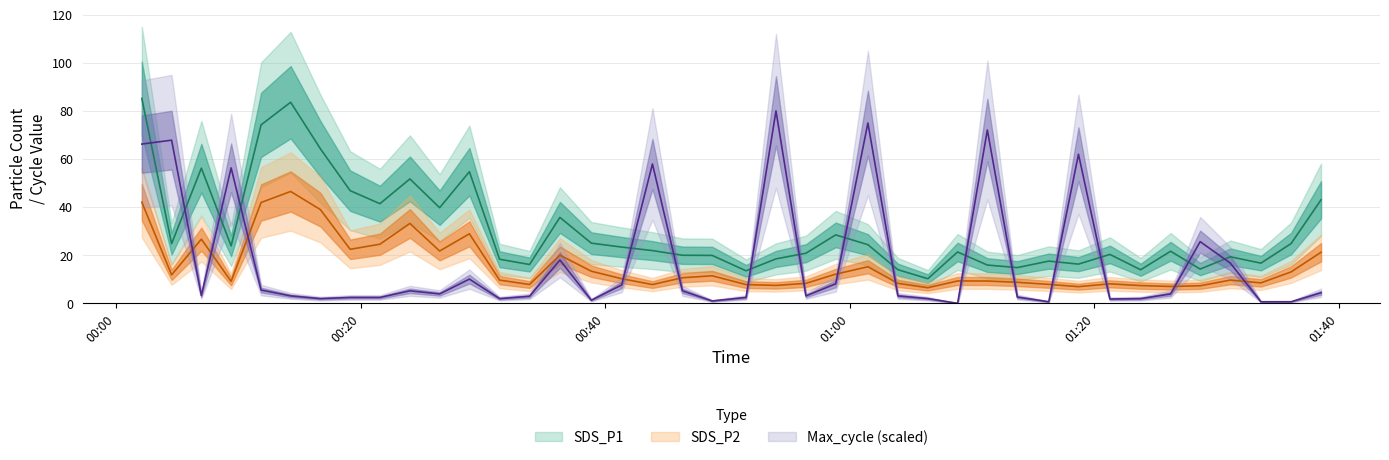

List the series in order of their peak value, lowest first.

SDS_P2, Max_cycle, SDS_P1